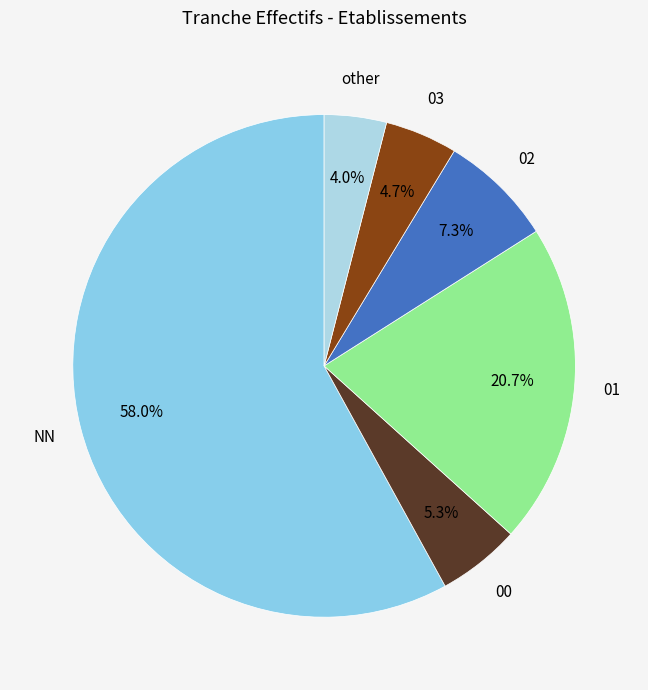

To the nearest percent, what is the combined percentage of 02 and 00?

13%